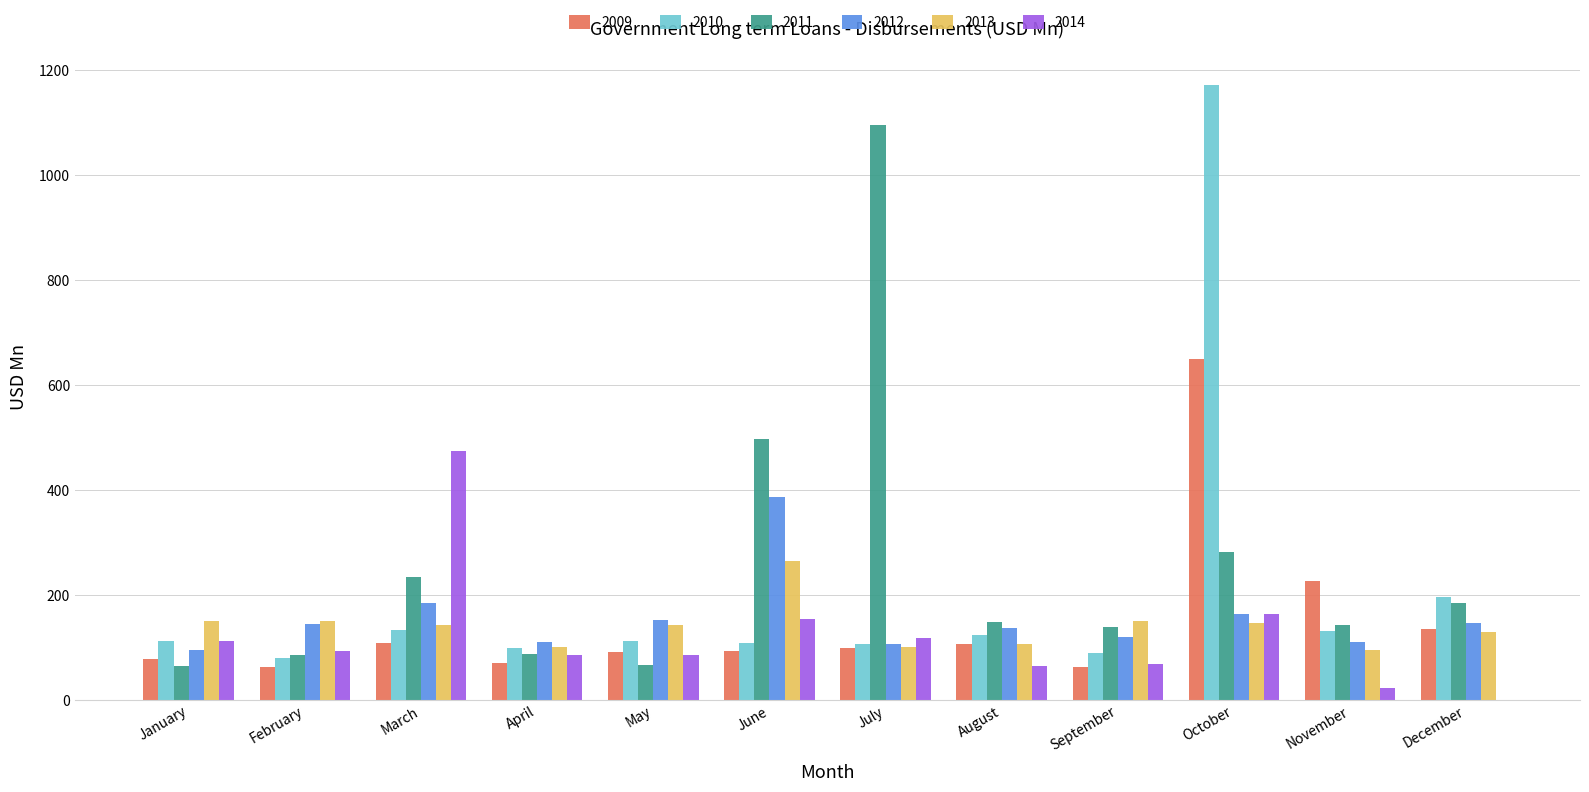

At which category does the chart reach its peak across all series?

October